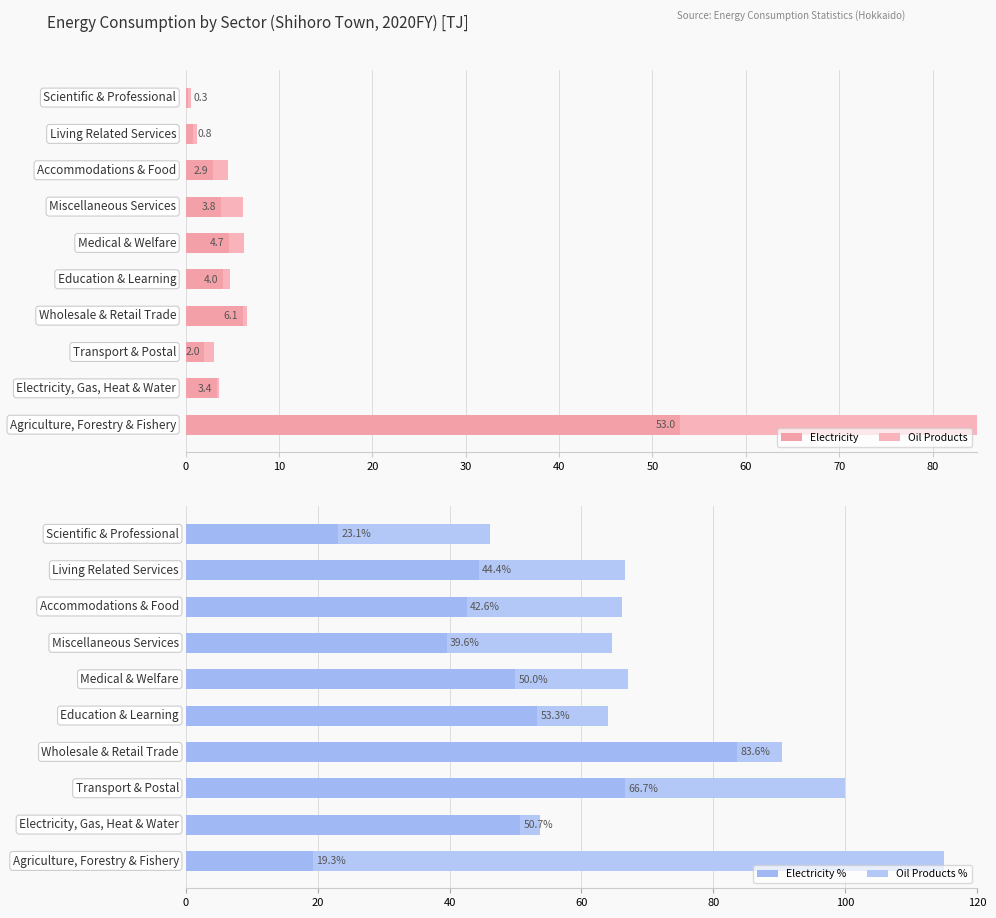

How many data points in Electricity % are less than 50?

5